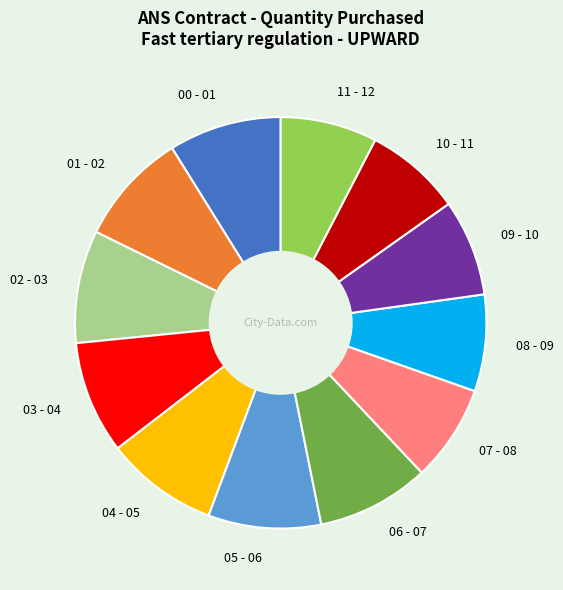

Is the sum of 06 - 07 and 03 - 04 greater than half?

No